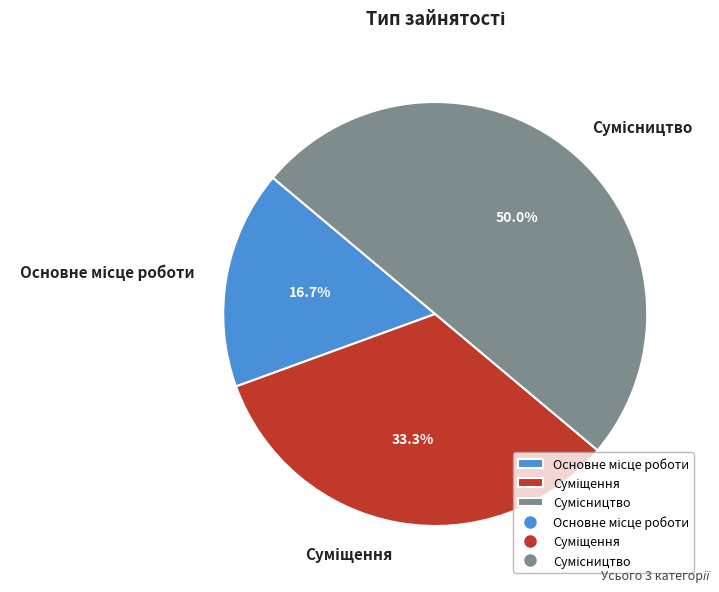

How many segments does this pie chart have?

3